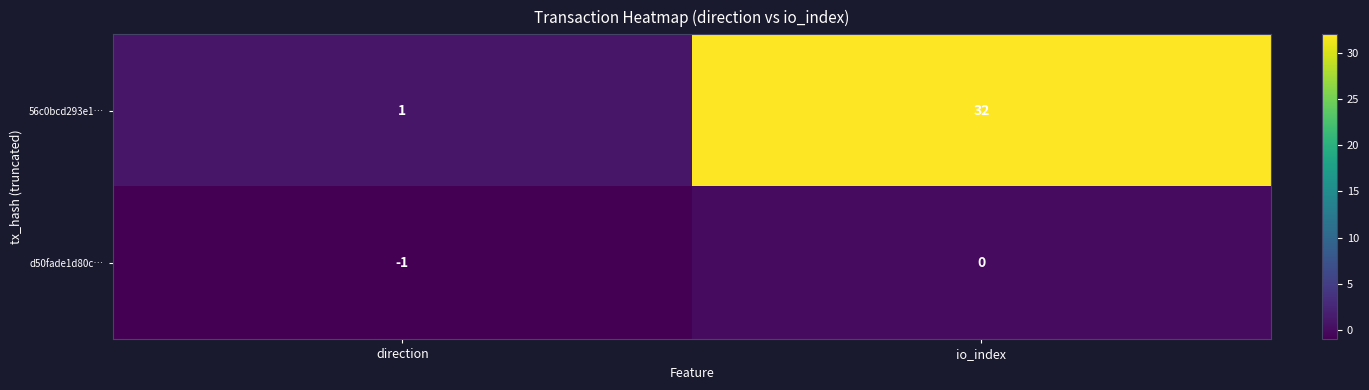

Reading right to left, list all the values displayed in this chart.

56c0bcd293e1…: 32	1
d50fade1d80c…: 0	-1